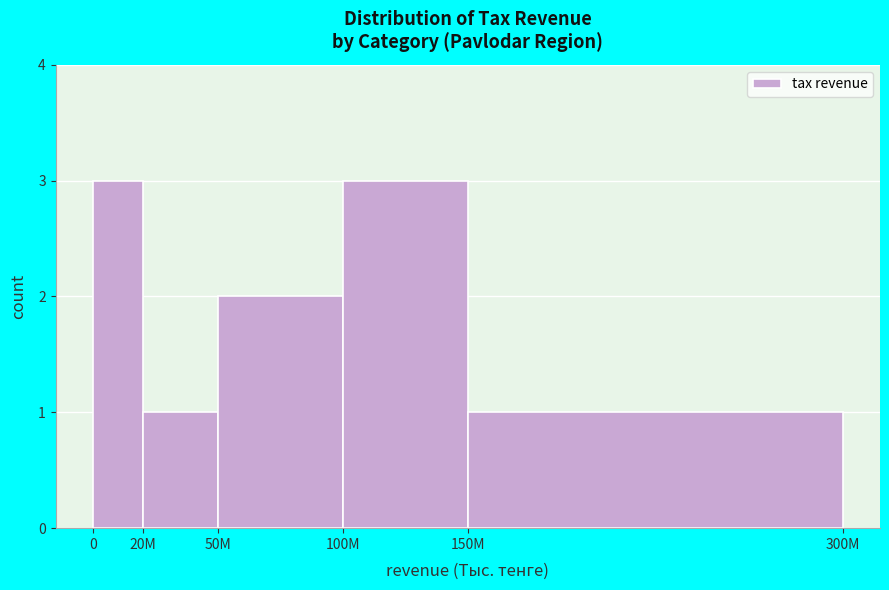

Reading left to right, transcribe all the data shown in this chart.

3	1	2	3	1